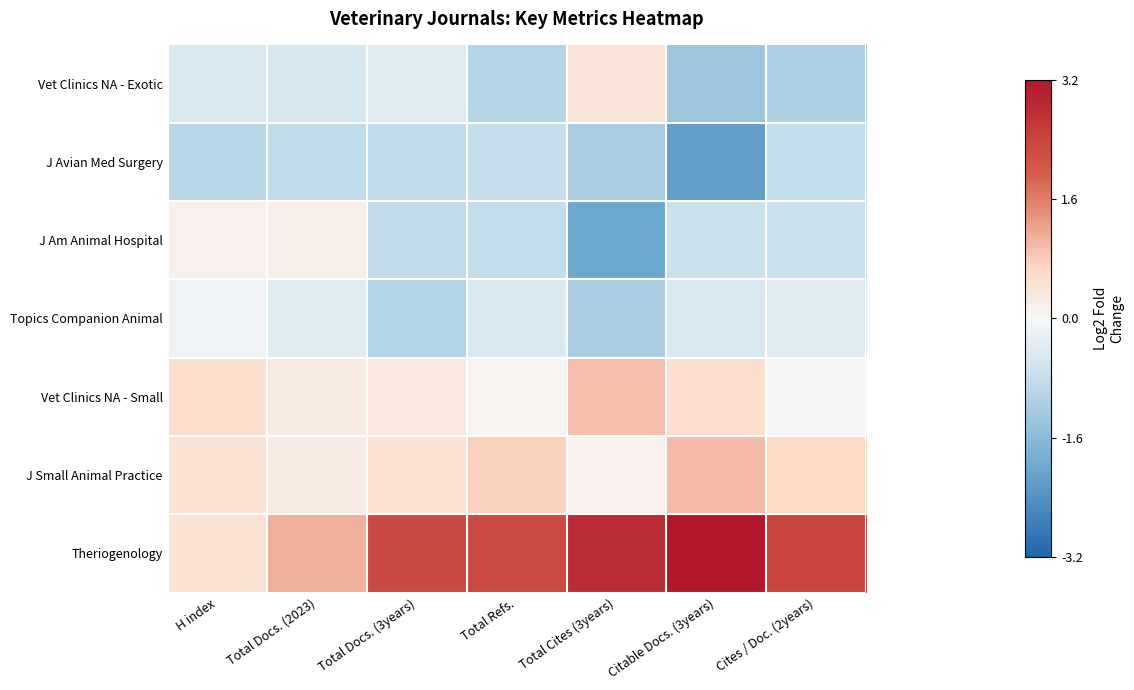

List the series in order of their peak value, lowest first.

J Avian Med Surgery, Topics Companion Animal, J Am Animal Hospital, Vet Clinics NA - Exotic, Vet Clinics NA - Small, J Small Animal Practice, Theriogenology